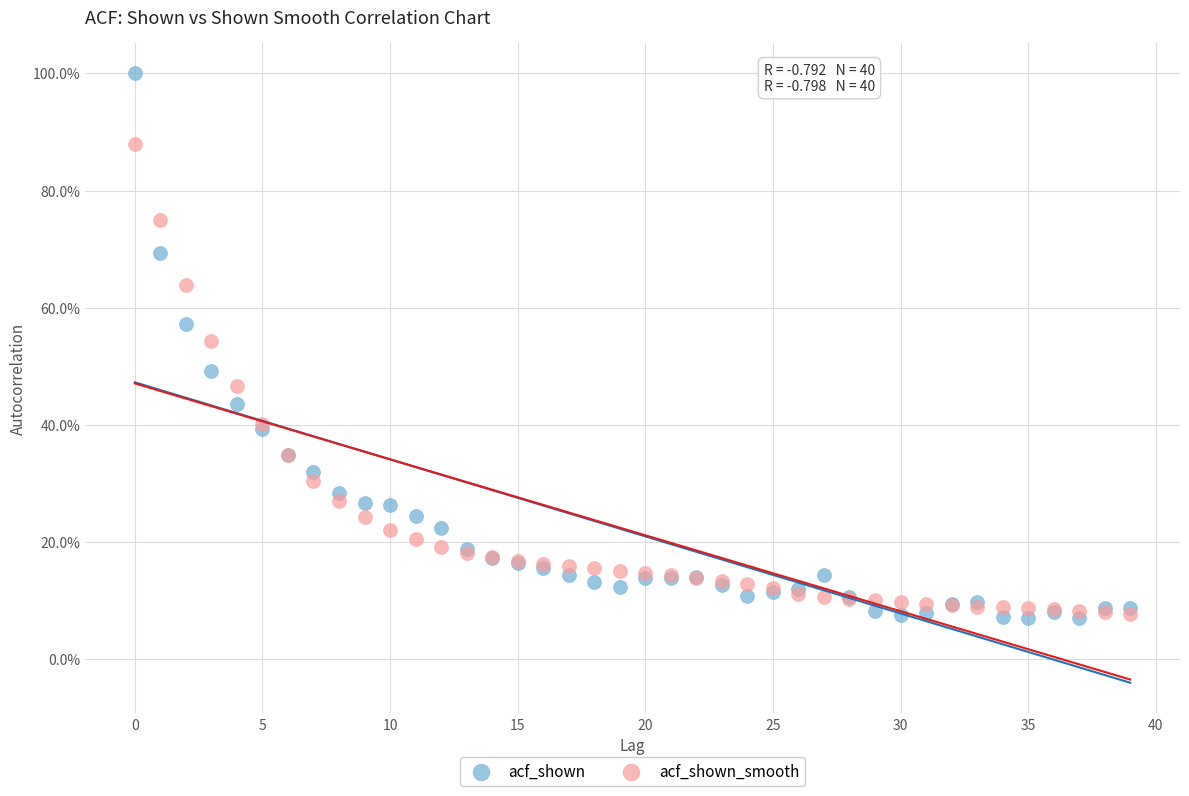

Which series has the widest spread of Y values?

acf_shown